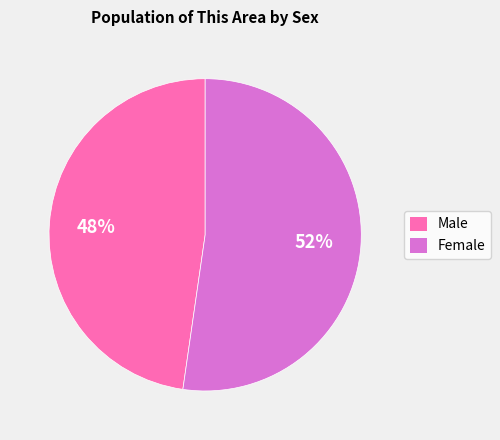

Which has a higher value, Female or Male?

Female